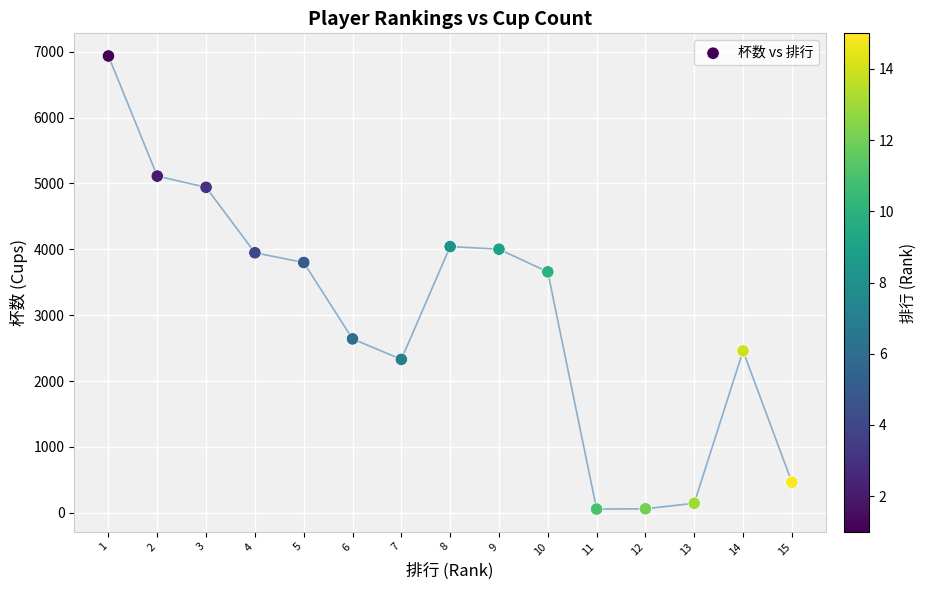

What is the range of Y values (max minus min)?

6880